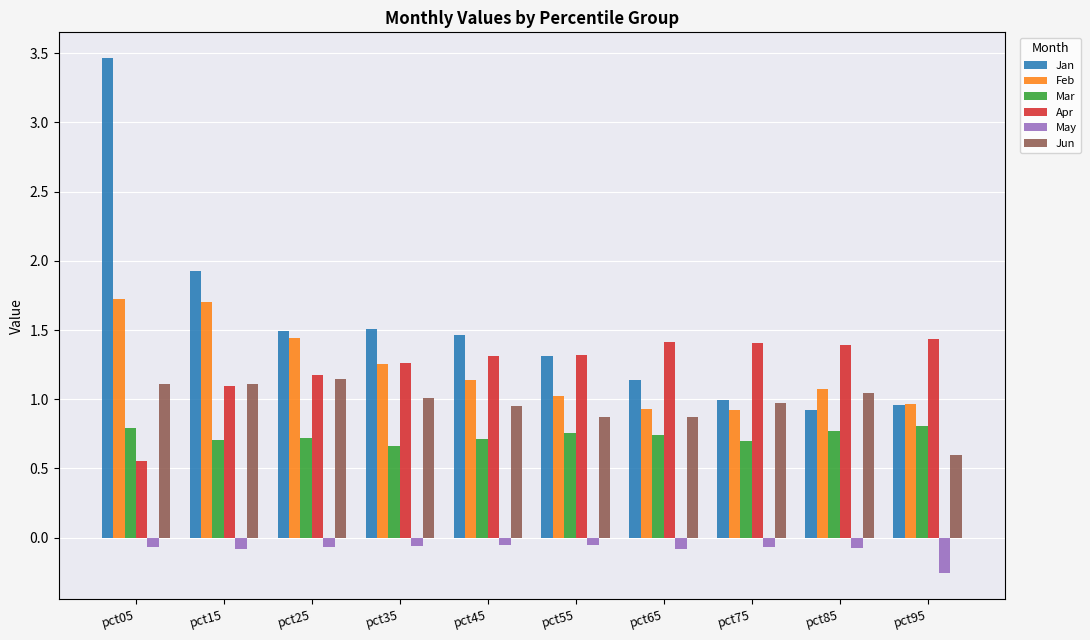

What is the sum of all Apr values?

12.4